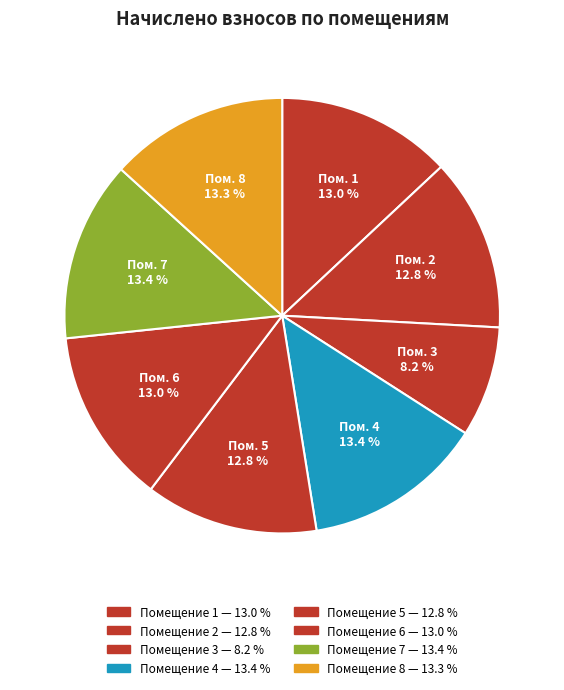

Does any single category account for the majority?

No